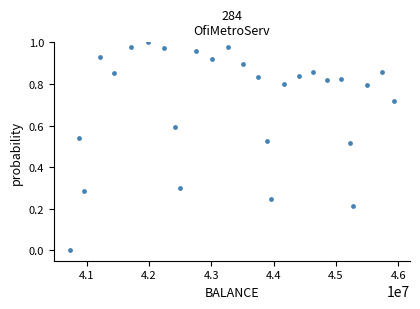

What is the range of X values (max minus min)?

5198150.0